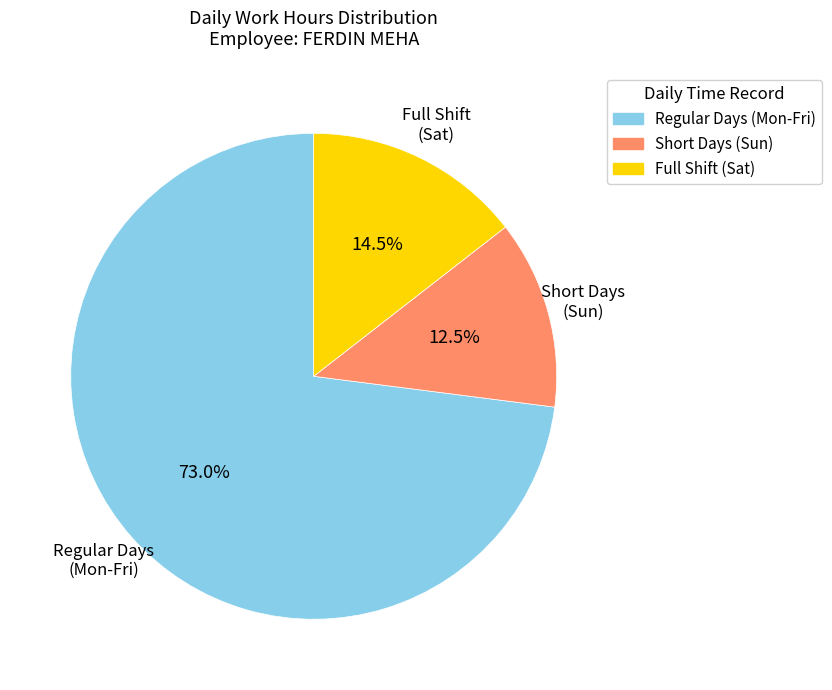

What is the total percentage of Regular Days (Mon-Fri) and Short Days (Sun)?

85.5%